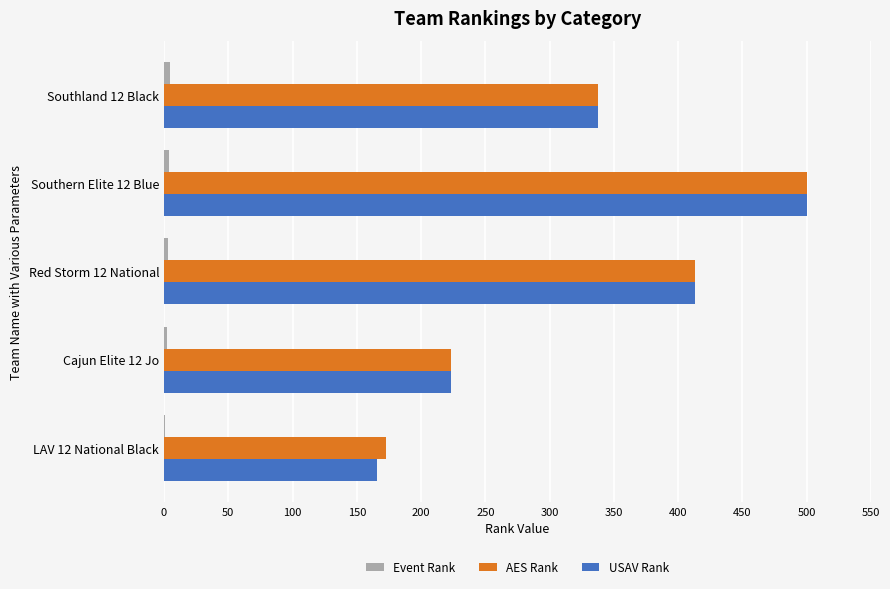

How many distinct data groups are displayed?

3